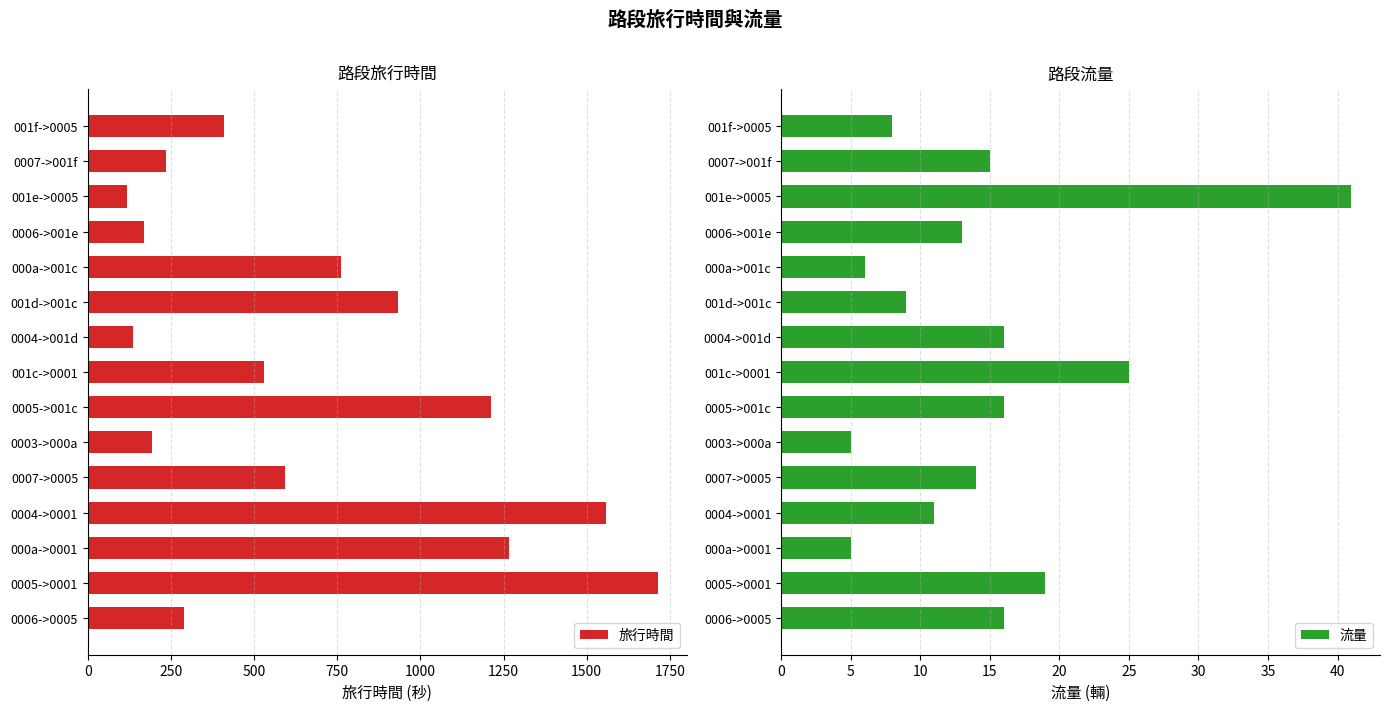

What is the highest value of the 旅行時間 series?

1715